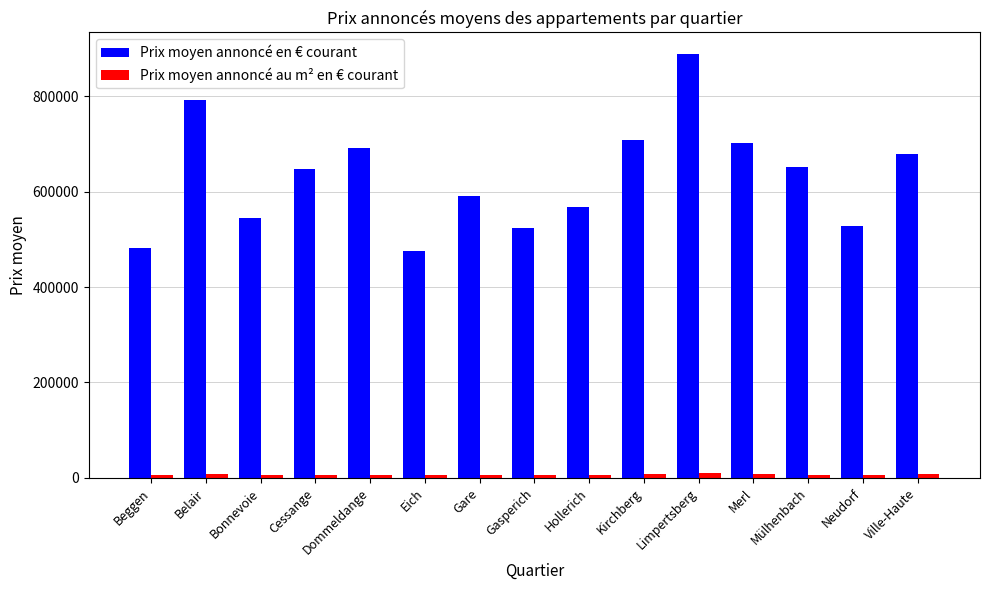

Rank the series at Dommeldange from lowest to highest value.

Prix moyen annoncé au m² en € courant, Prix moyen annoncé en € courant